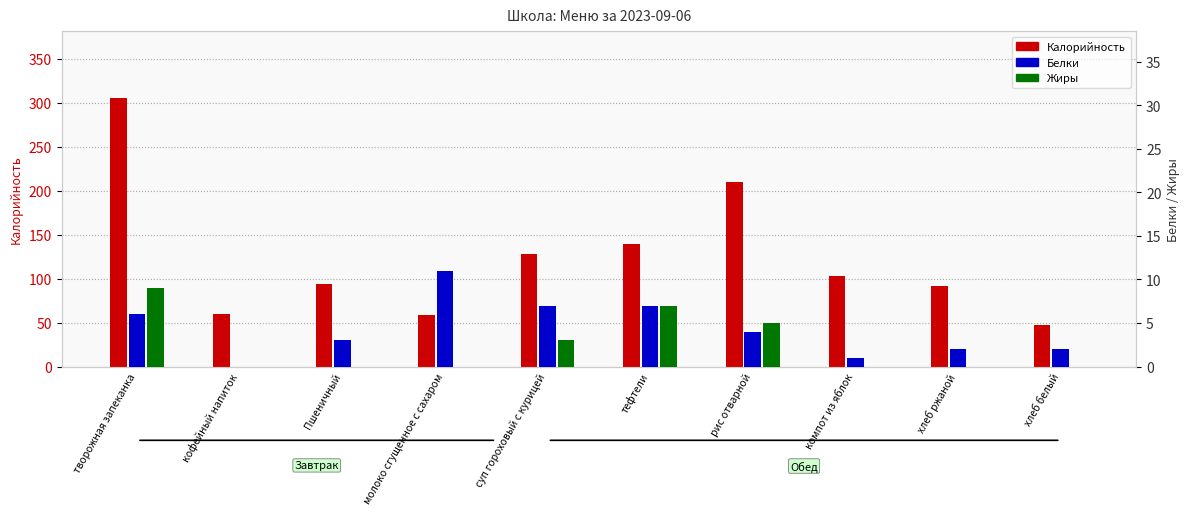

What is the label of the 10th bar from the right?

творожная запеканка